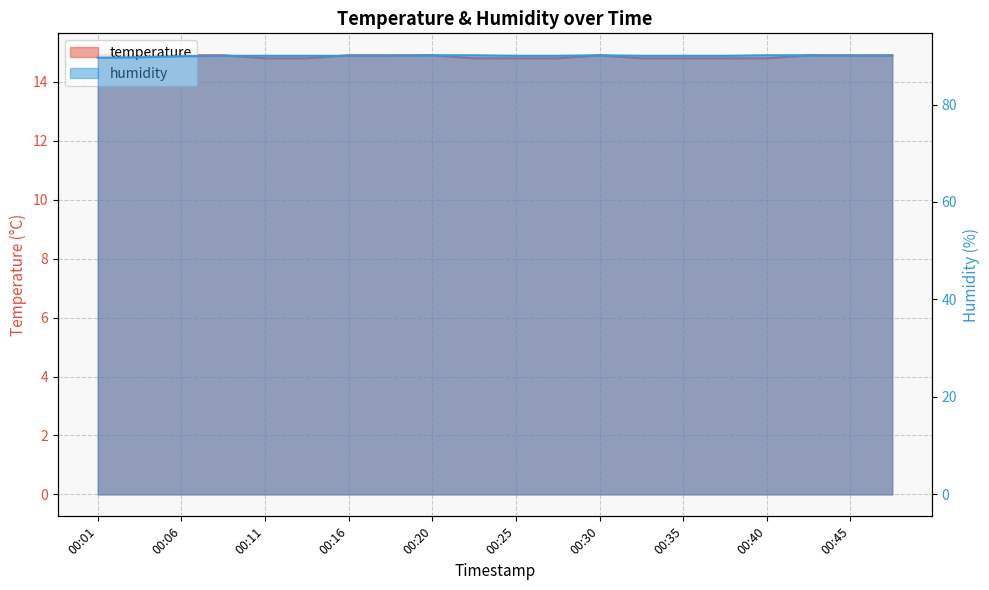

At which label does humidity first exceed 90?

00:20